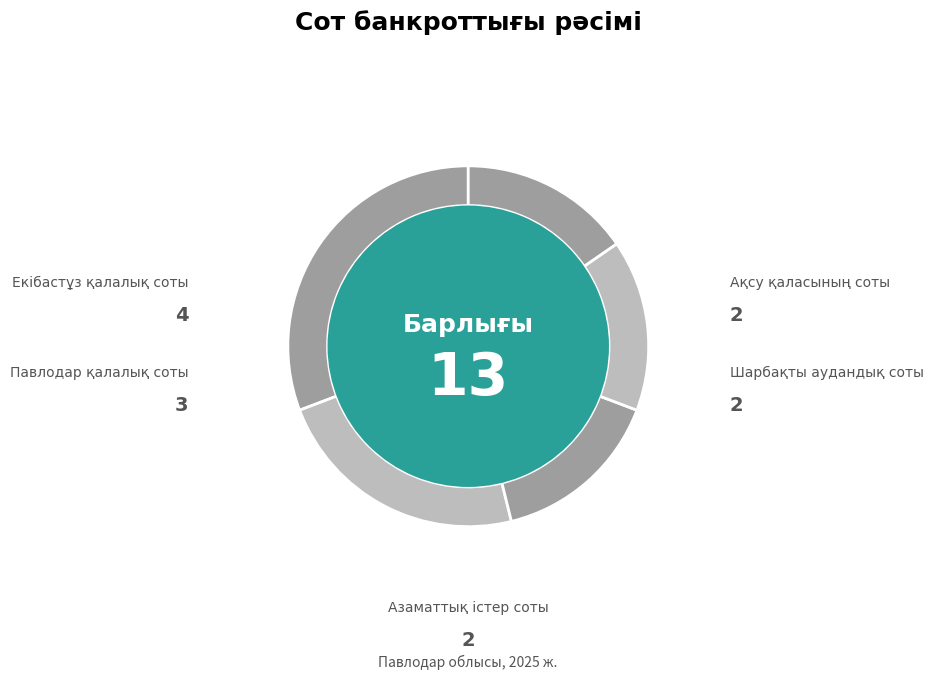

Does Павлодар қаласының азаматтық істер жөніндегі соты represent more than half of the total?

No